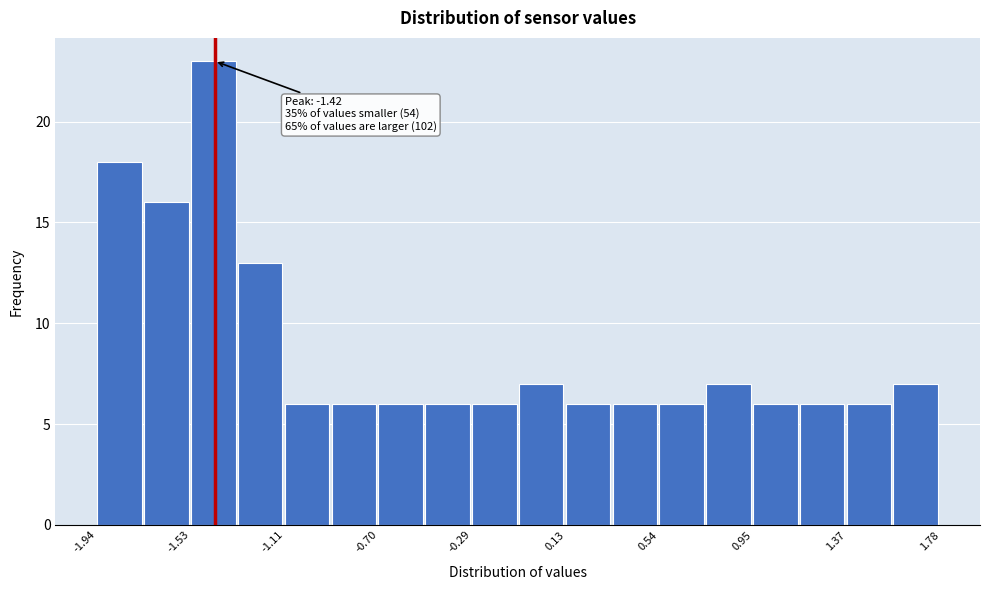

Which range on the x-axis has the tallest bar?

-1.55 to -1.30